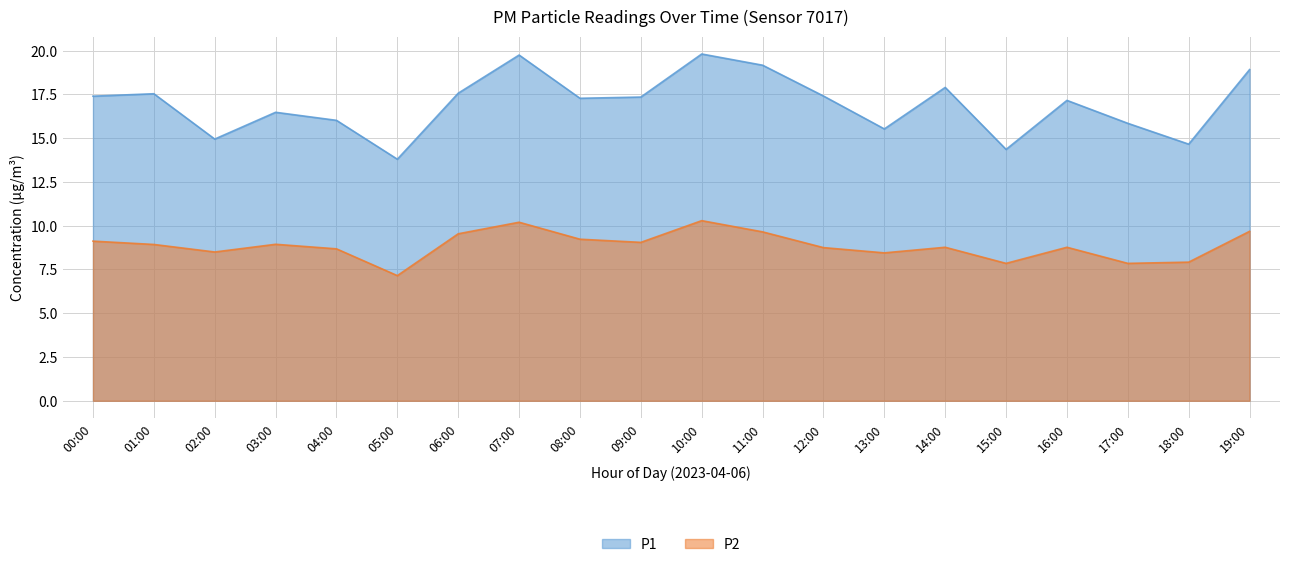

True or false: P1 and P2 intersect in this chart.

False